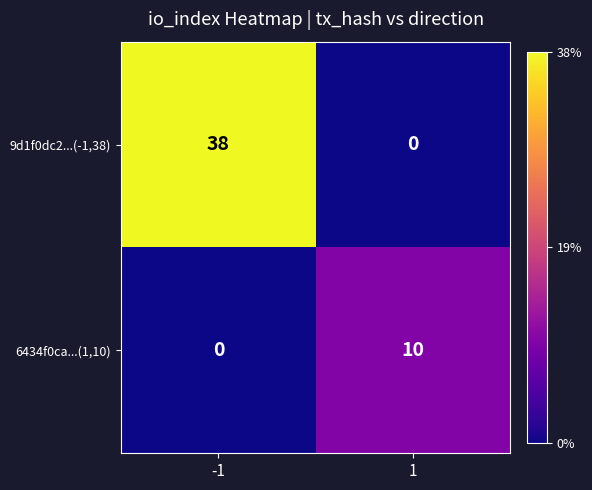

Read the 9d1f0dc2...(-1,38) value at -1, to the nearest 10.

40